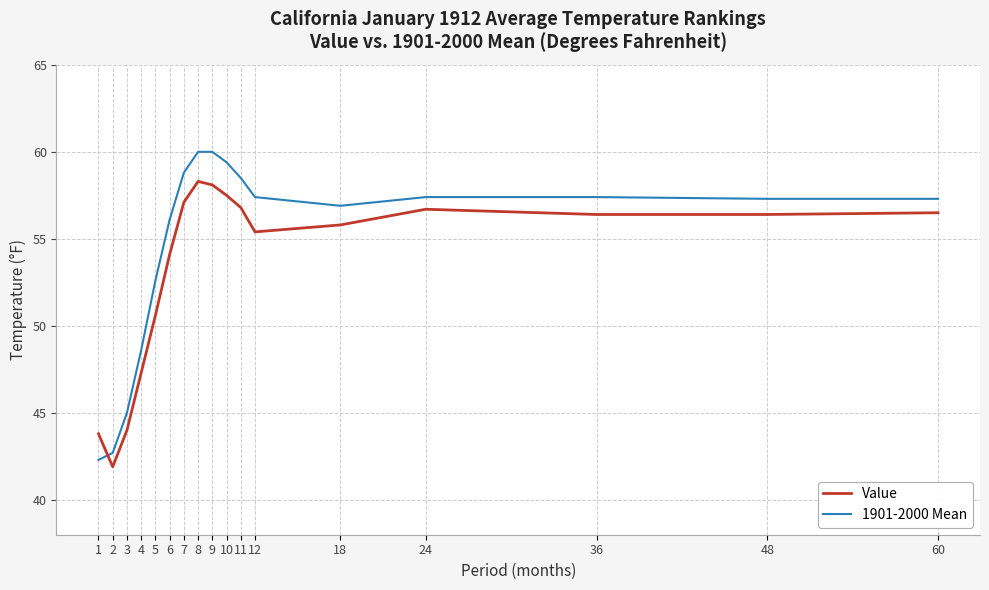

What is the difference between the Value values at 6 and 1?

10.3